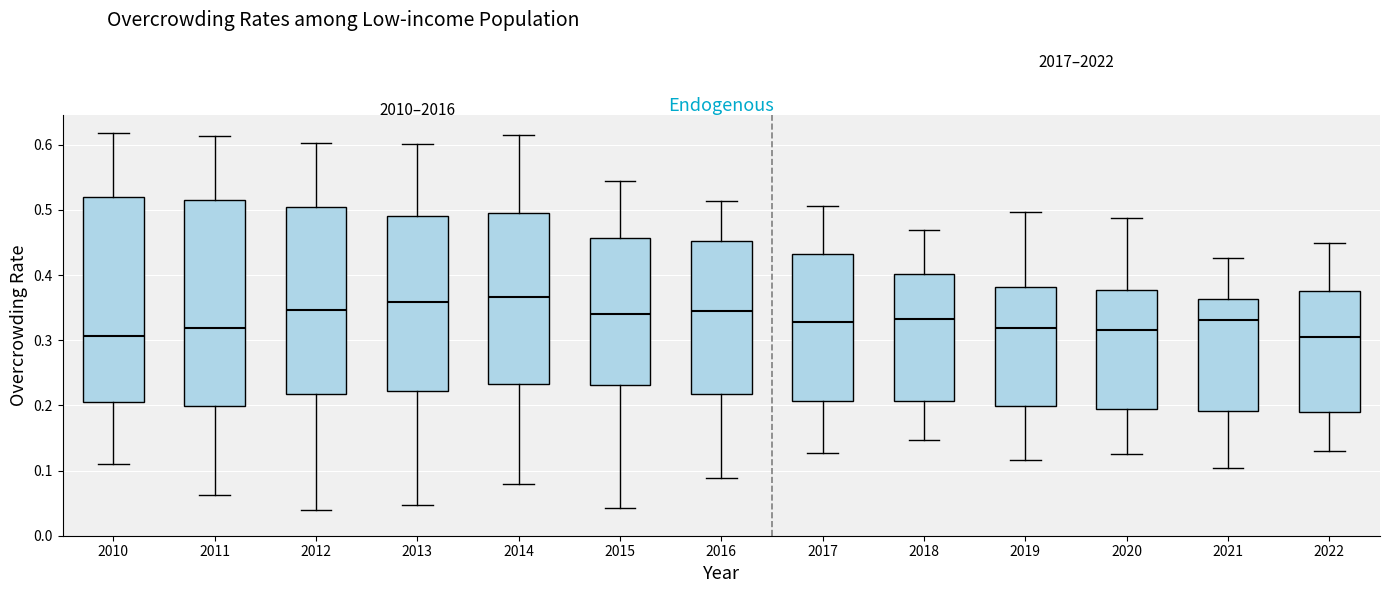

Where does the upper whisker of the box at x = 2011 end on the y-axis? The values are not printed on the chart, so give them approximately, as read against the axis.

0.61